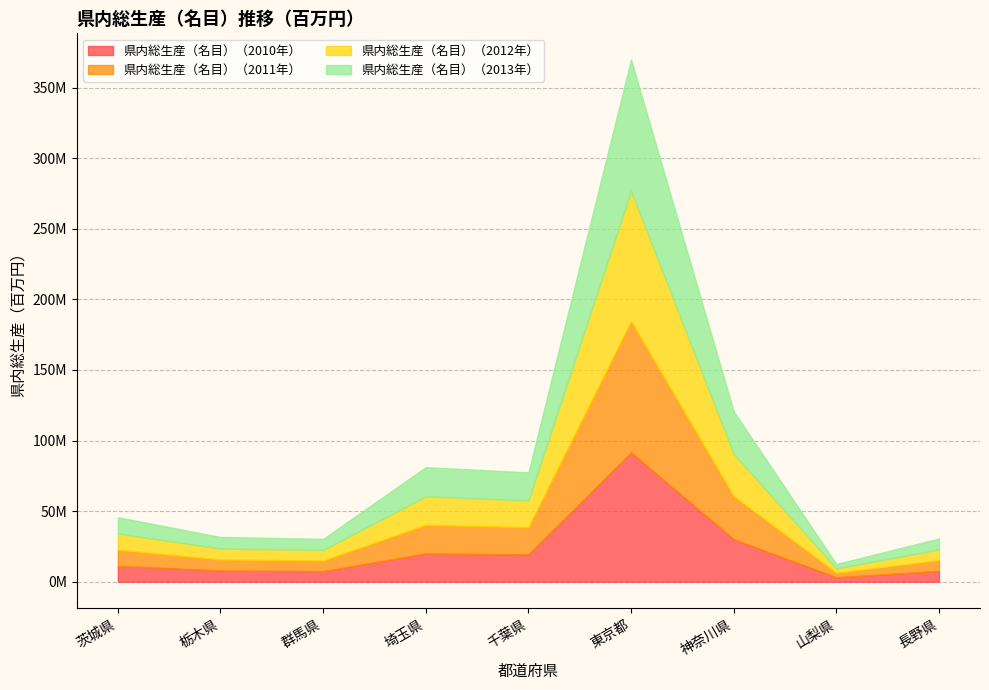

What is the maximum value shown in the chart?

93128268